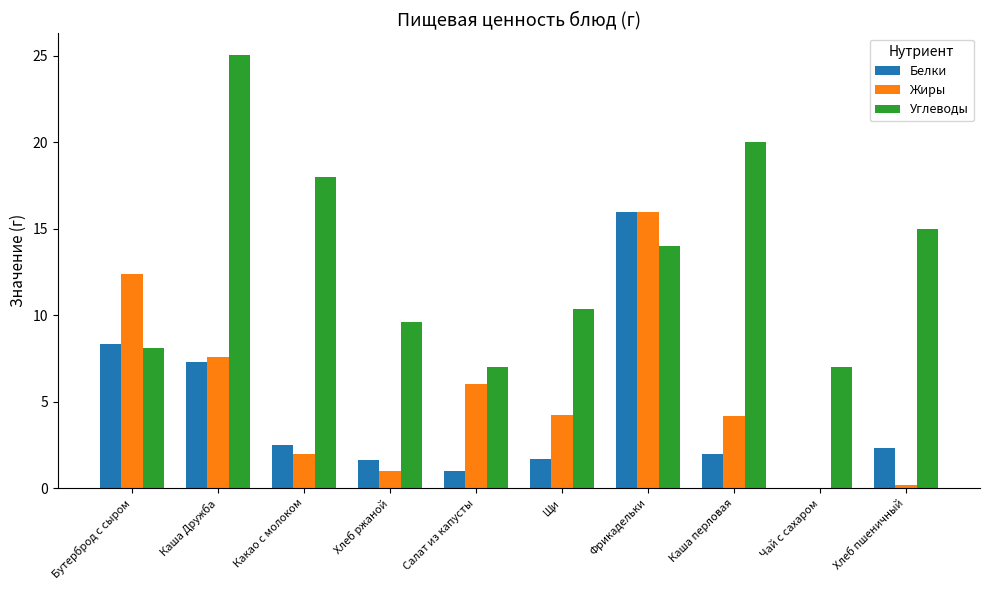

Where does the Белки series first go above 2?

Бутерброд с сыром